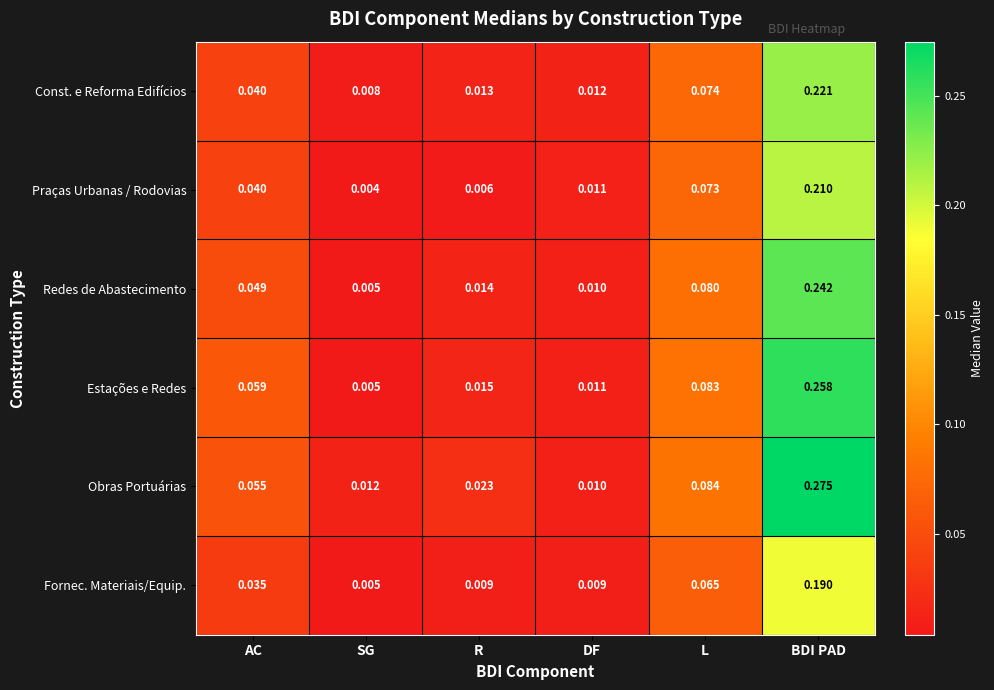

Between R and DF, which series saw the biggest shift?

Obras Portuárias